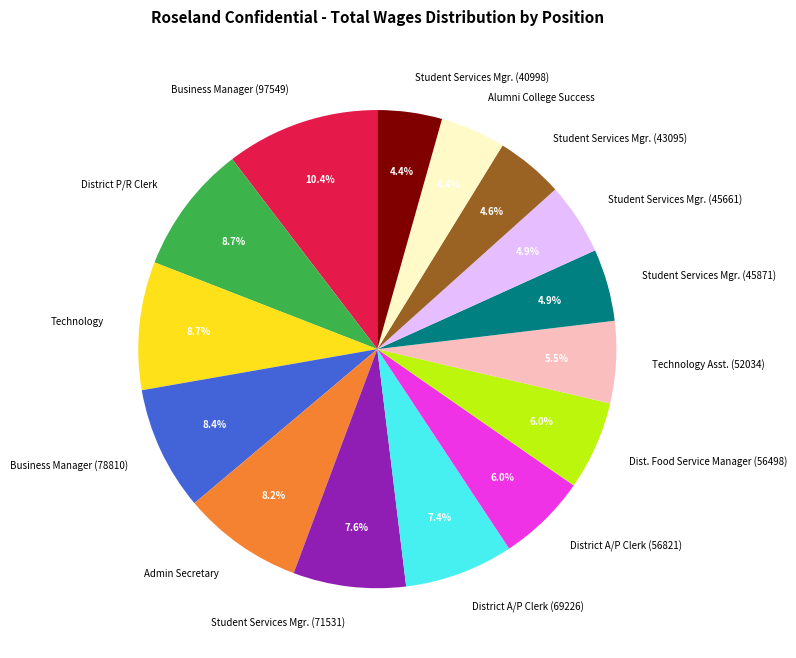

Is it true that Technology is 9% of the pie?

True